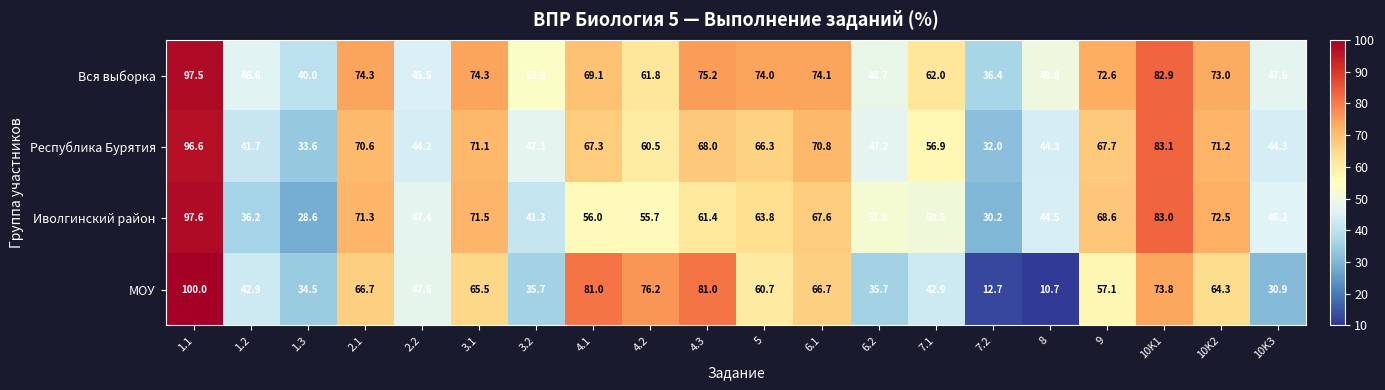

How many series are shown in this chart?

4